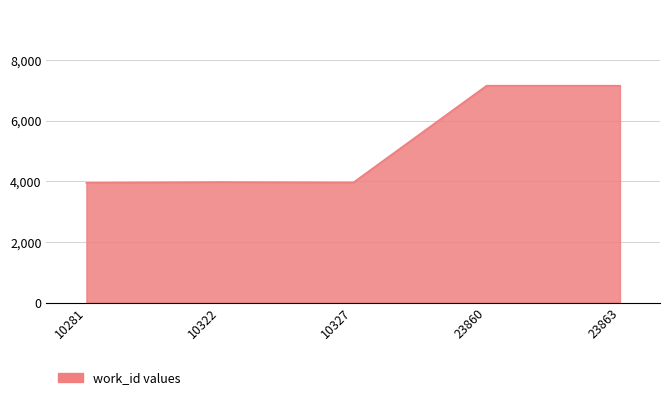

What is the maximum value shown in the chart?

7163